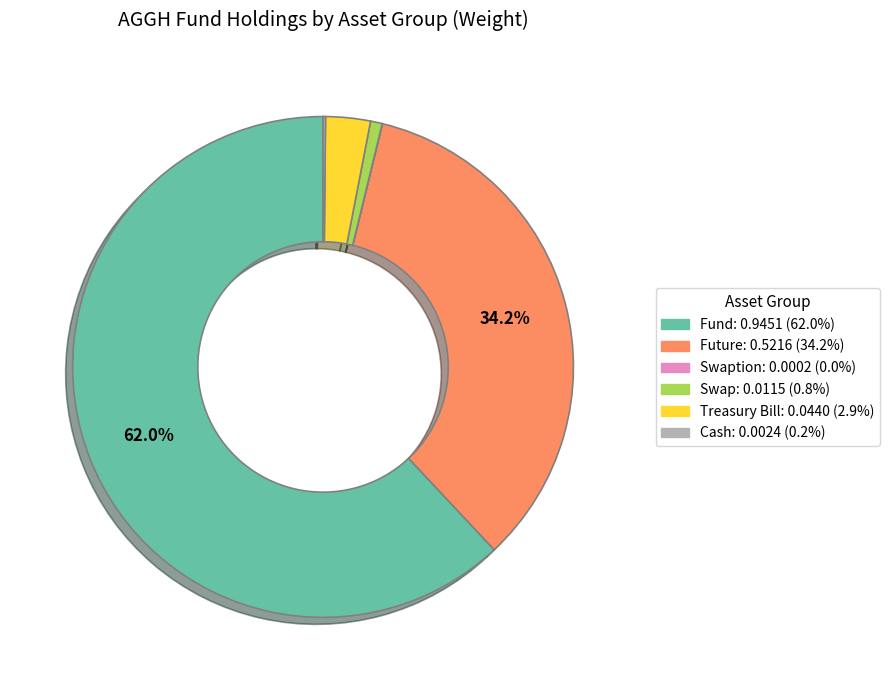

Does any single category account for the majority?

Yes